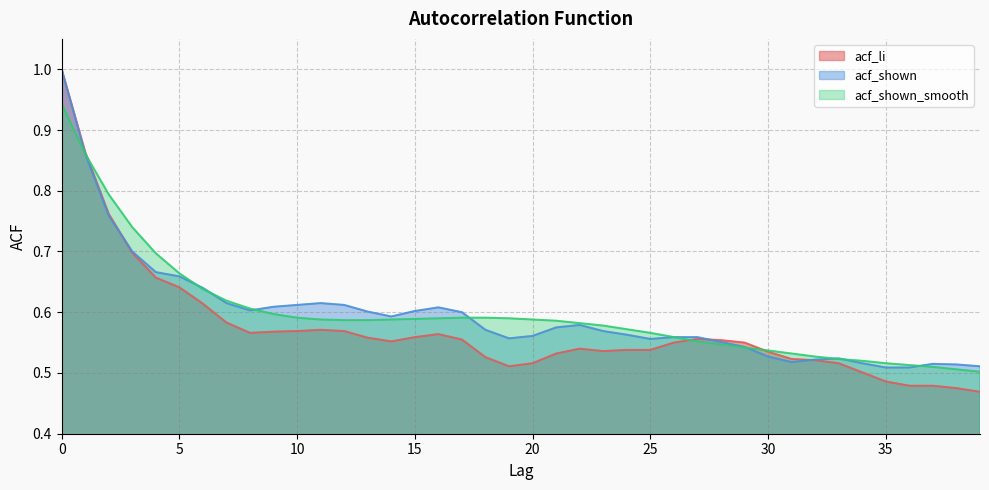

At which category does acf_li reach its first local valley?

8